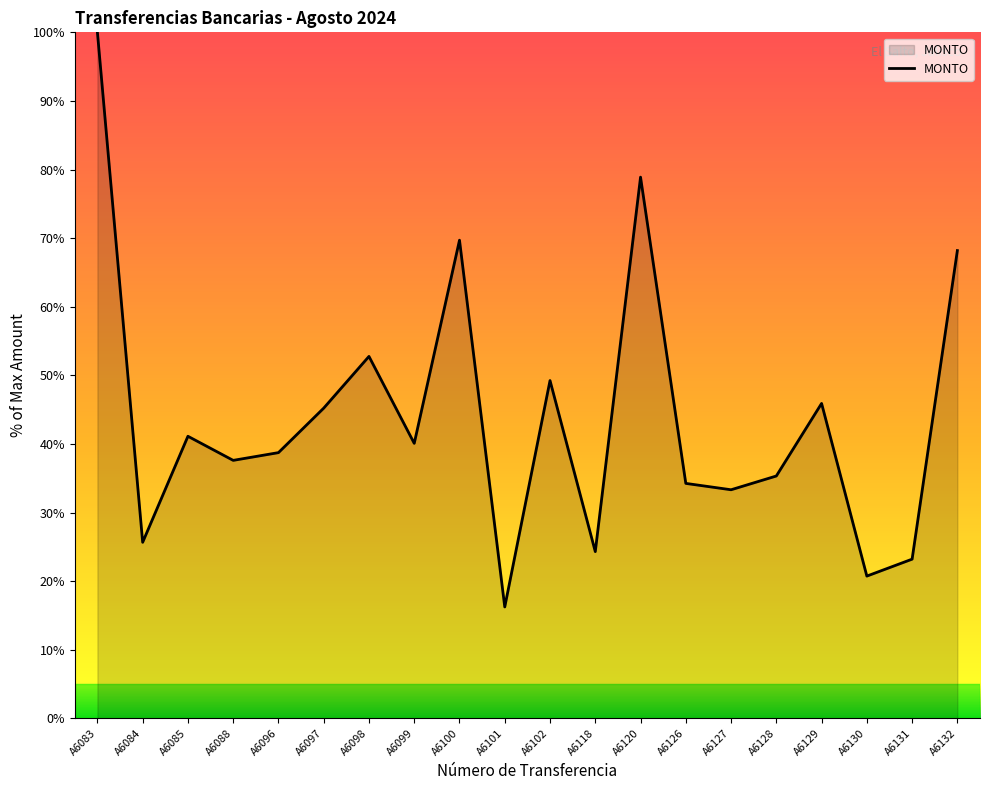

Which category has the lowest value across all series?

A6101